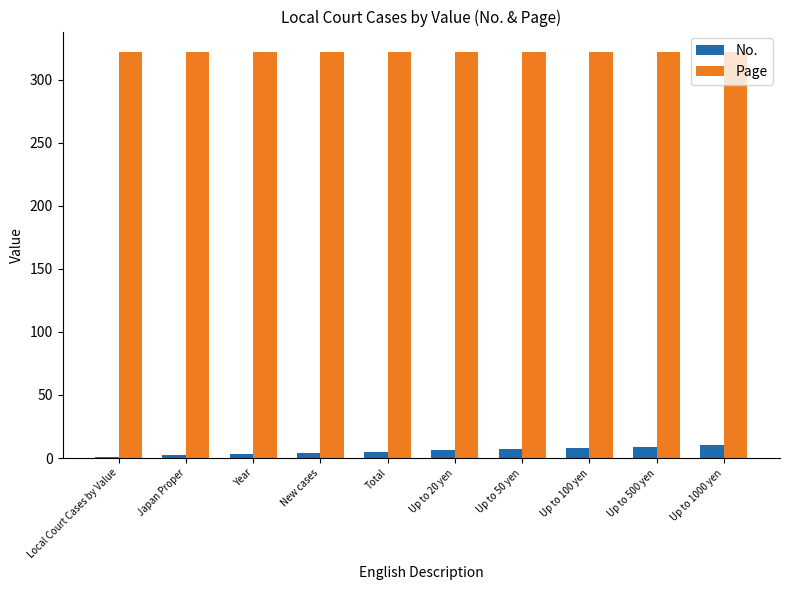

What is the maximum value shown in the chart?

322